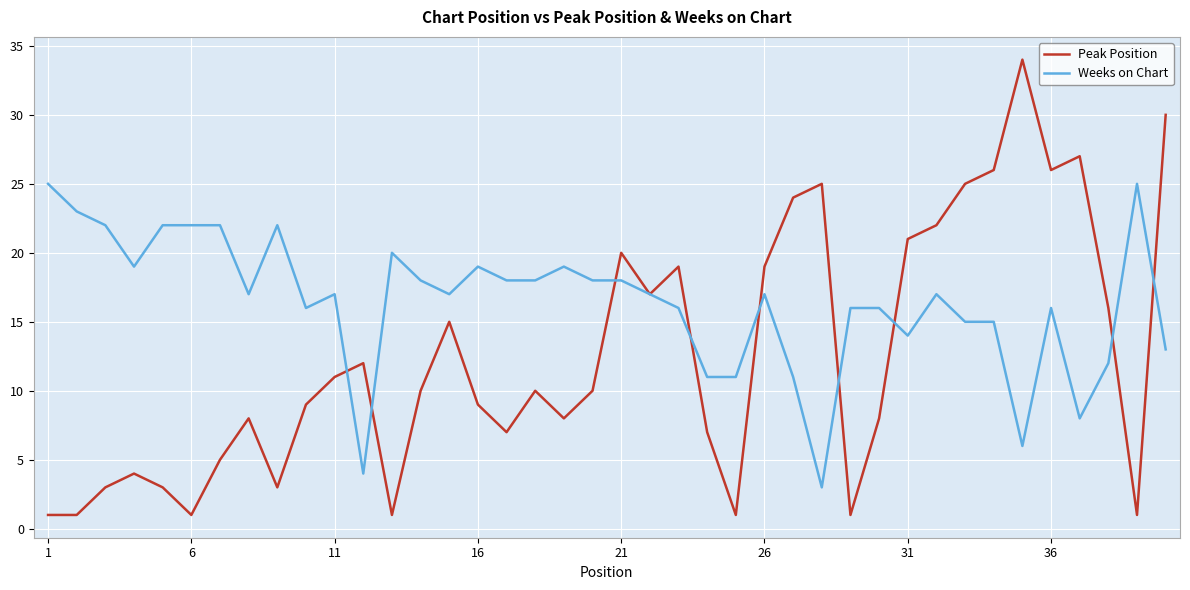

Rank the series by their average value, from highest to lowest.

Weeks on Chart, Peak Position